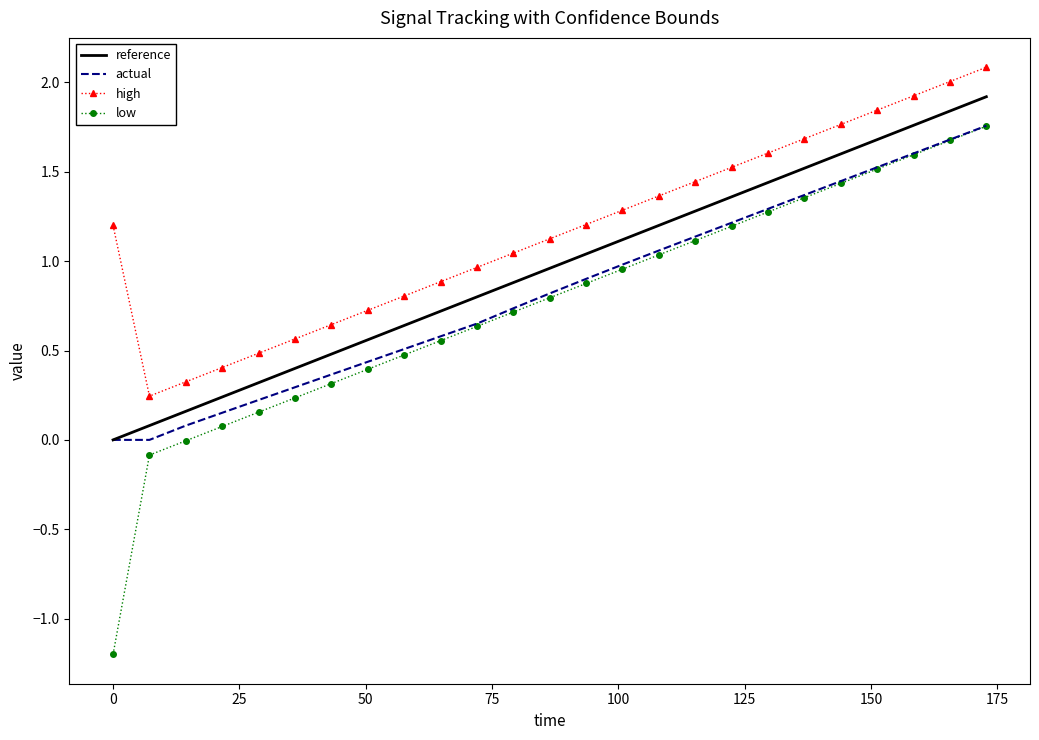

True or false: high and reference intersect in this chart.

False